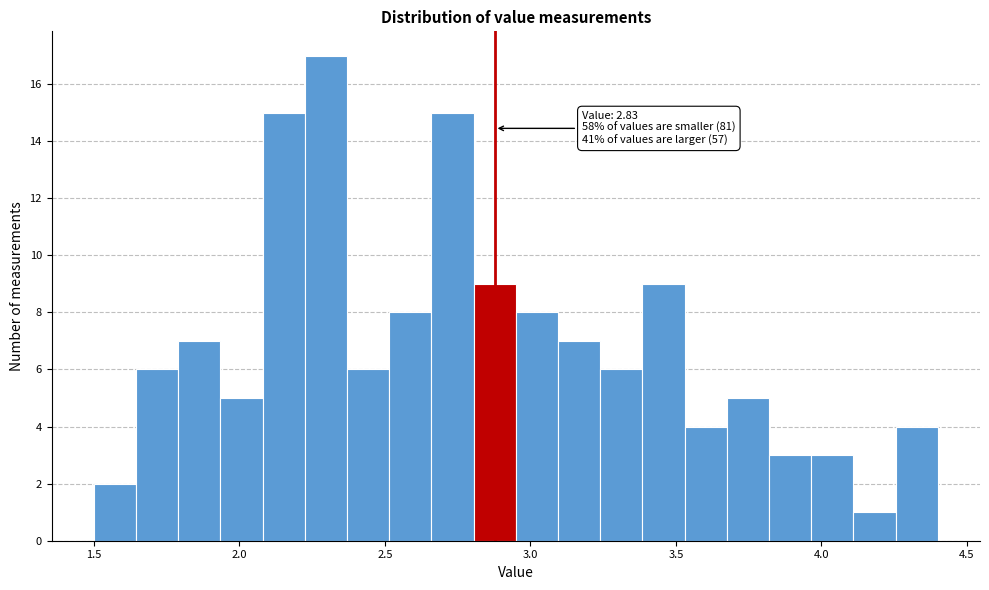

Read against the x-axis, roughly where is the centre of the tallest bar?

2.30